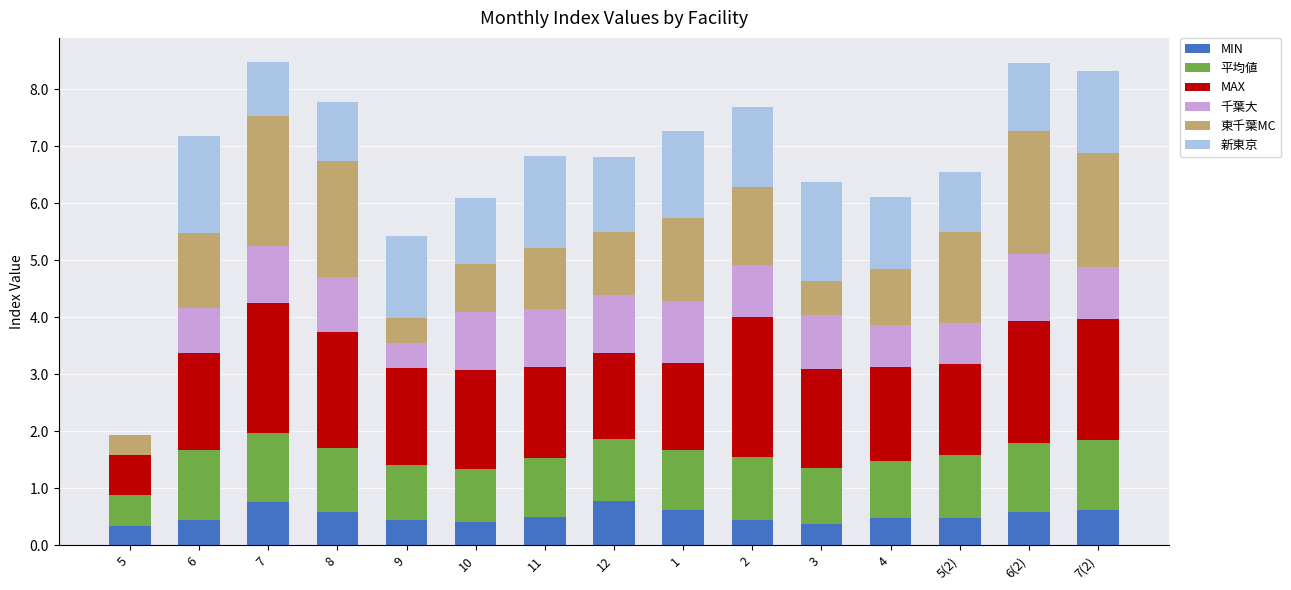

Read the MIN value at 6.

0.5